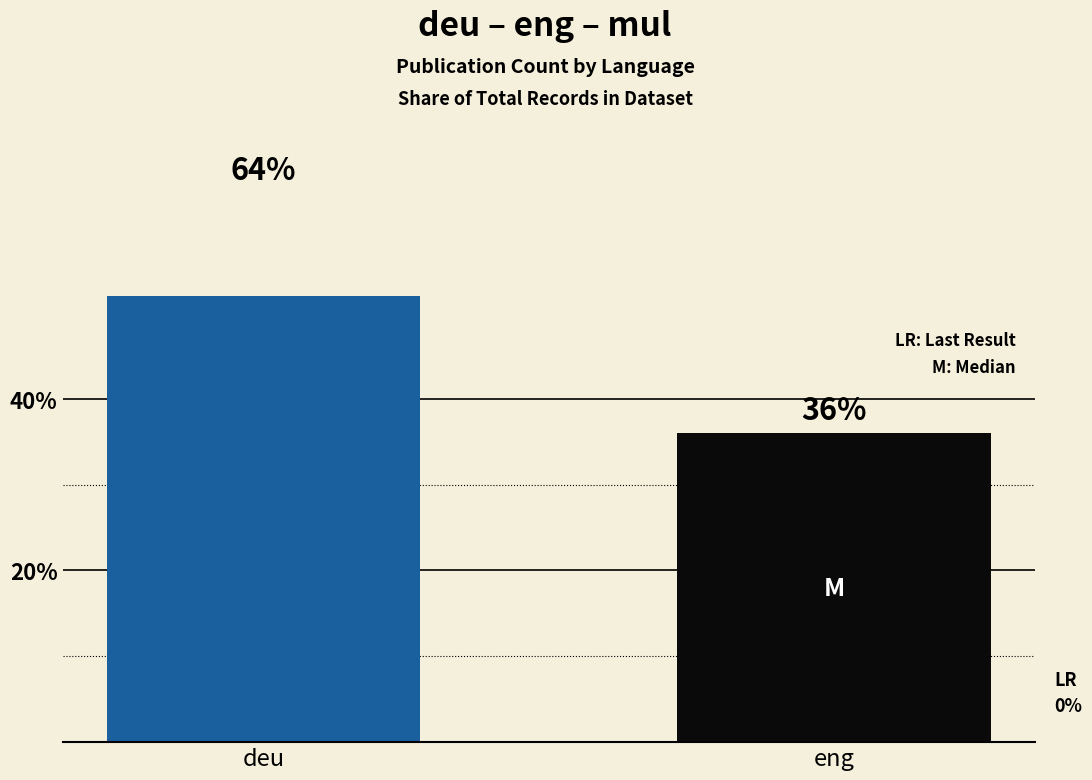

The value at deu is 30. True or false?

False